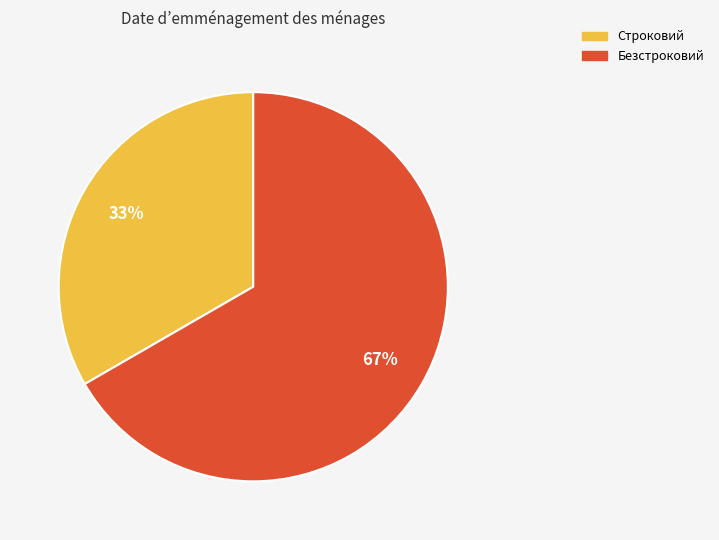

Combined, do Безстроковий and Строковий account for over 50%?

Yes